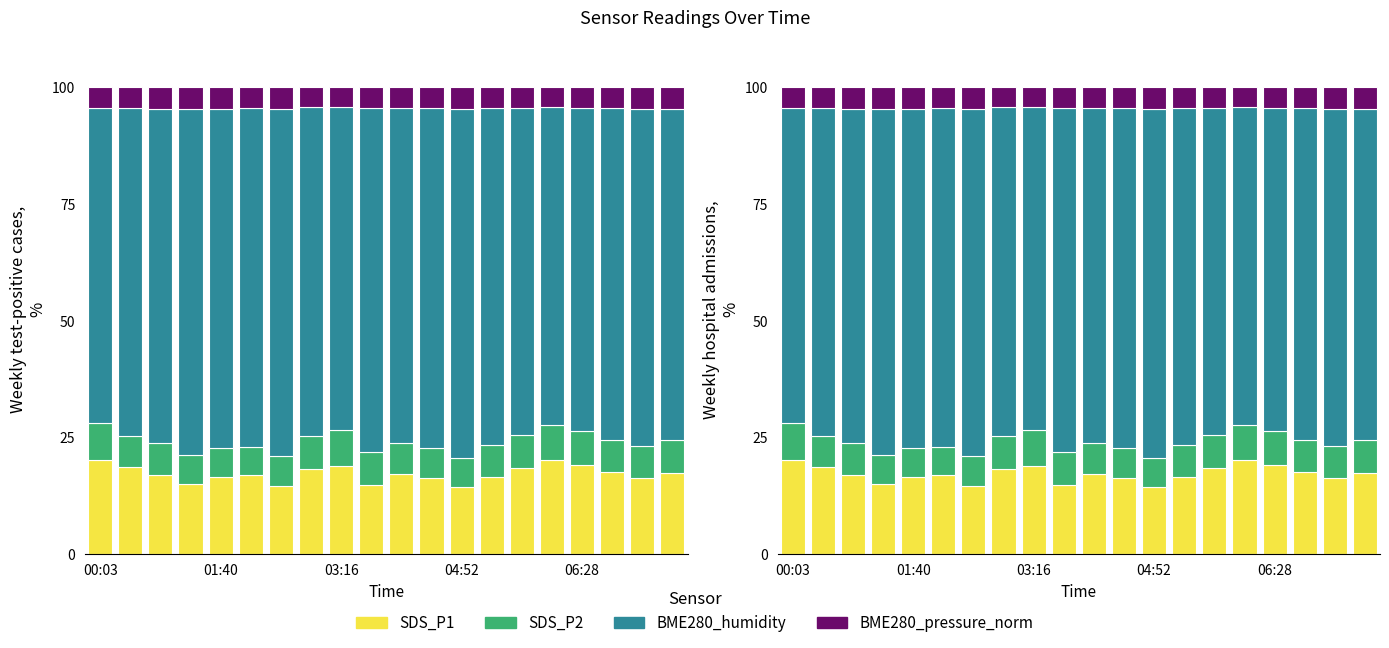

Which series has the largest total across all categories?

BME280_humidity